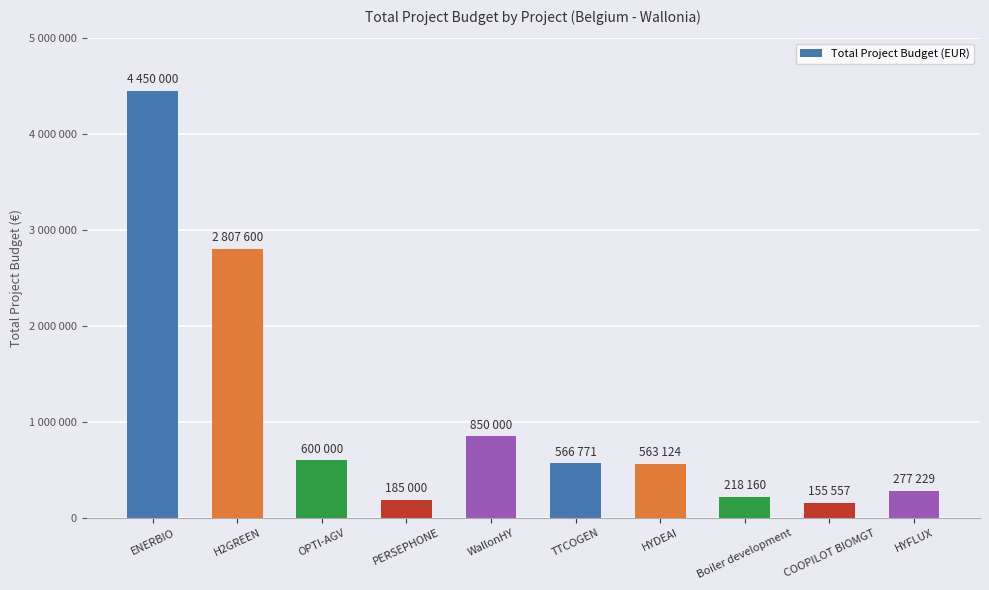

Are the bars horizontal?

No